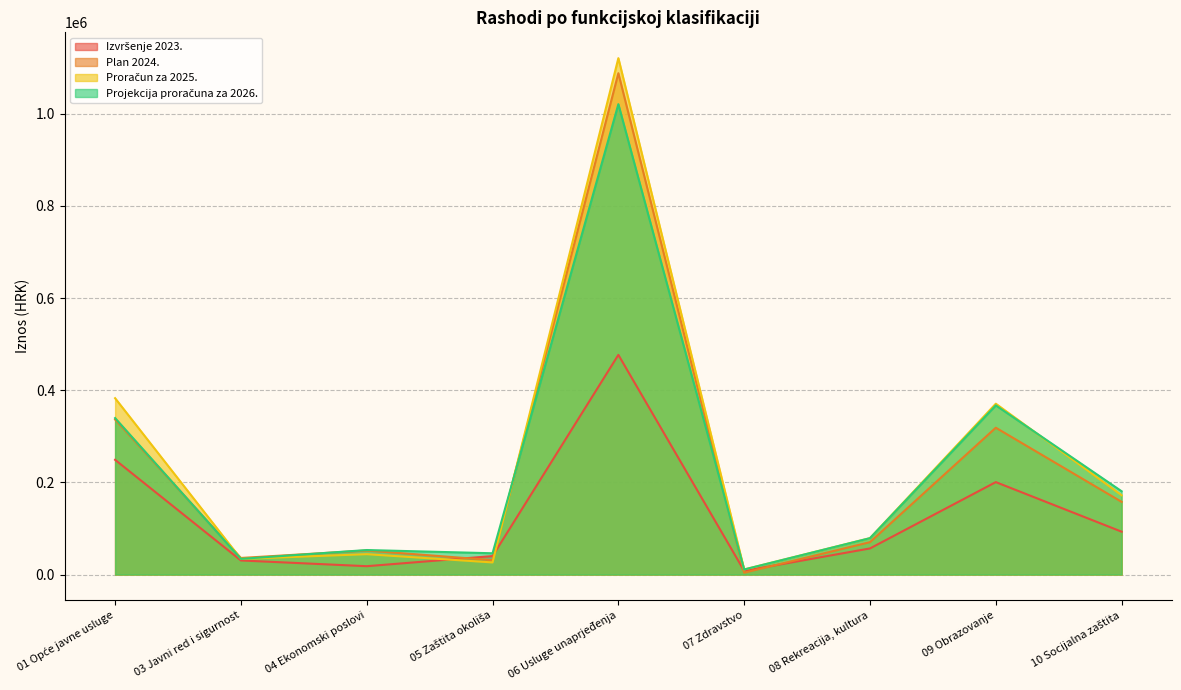

What is the value of the Plan 2024. point at the 4th from the left?

31240.0